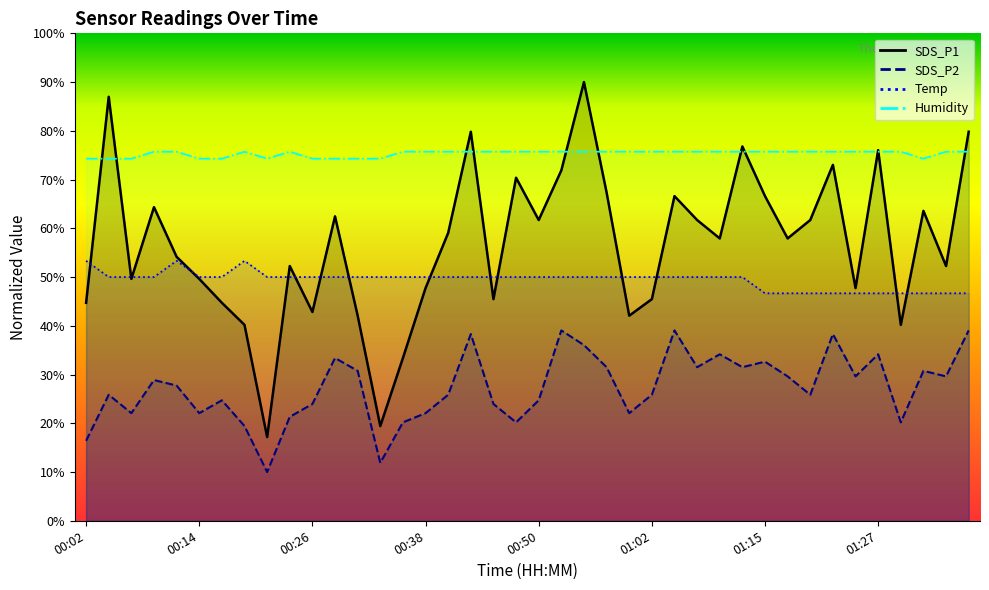

What is the highest value of the Humidity series?

75.7